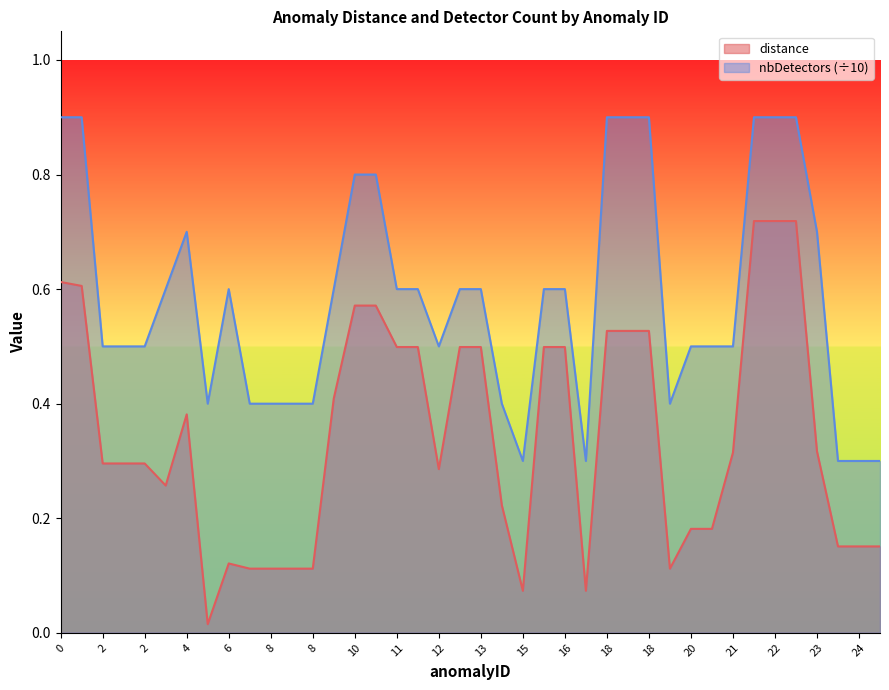

What is the value of the distance point at the 14th from the left?

0.4